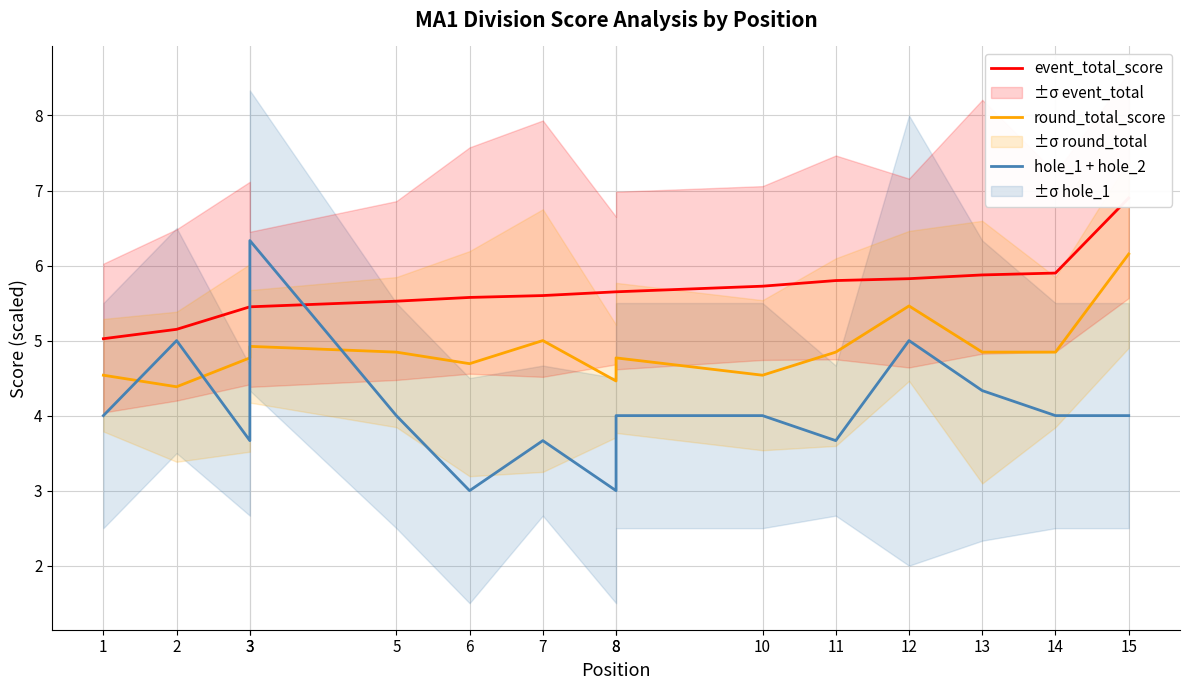

Reading right to left, extract all data points from this chart.

event_total_score: 15=6.9	14=5.9	13=5.9	12=5.8	11=5.8	10=5.7	8=5.7	8=5.7	7=5.6	6=5.6	5=5.5	3=5.5	3=5.5	2=5.2	1=5.0
round_total_score: 15=6.2	14=4.8	13=4.8	12=5.5	11=4.8	10=4.5	8=4.8	8=4.5	7=5.0	6=4.7	5=4.8	3=4.9	3=4.8	2=4.4	1=4.5
hole_1 + hole_2: 15=4.0	14=4.0	13=4.3	12=5.0	11=3.7	10=4.0	8=4.0	8=3.0	7=3.7	6=3.0	5=4.0	3=6.3	3=3.7	2=5.0	1=4.0